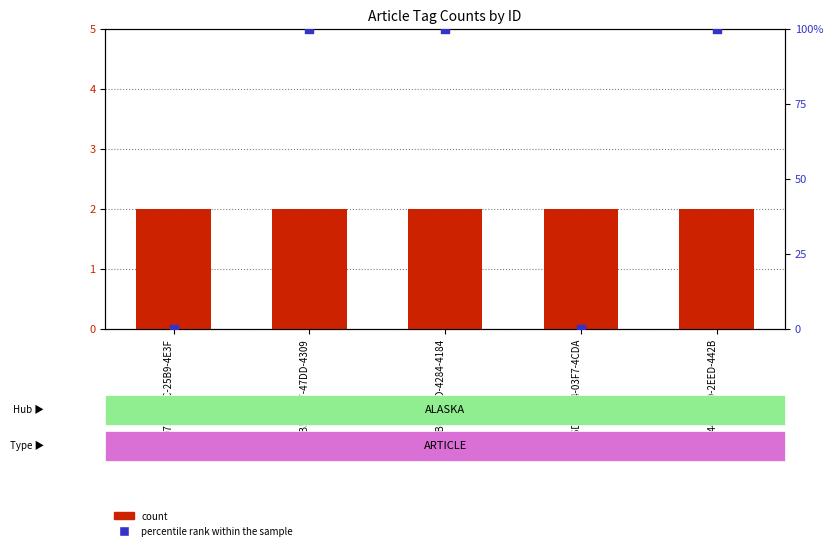

Is the value of count at E6DAB7C4-03F7-4CDA greater than the value of percentile rank within the sample at E6DAB7C4-03F7-4CDA?

Yes